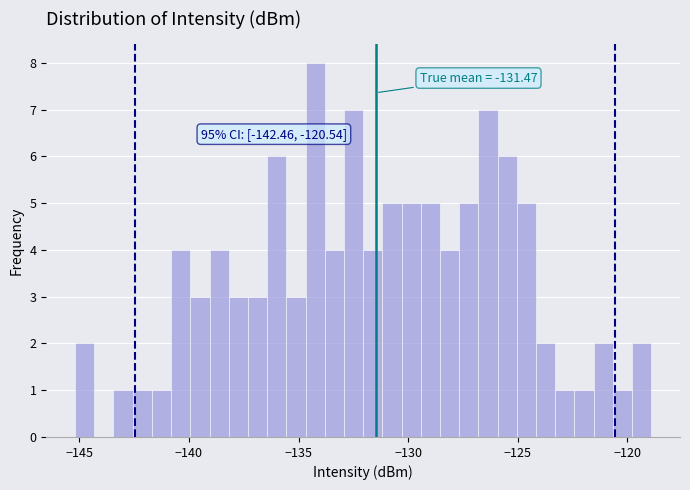

Around what value on the x-axis is the tallest bar? Give the approximate position of its centre, as read against the axis.

-134.0